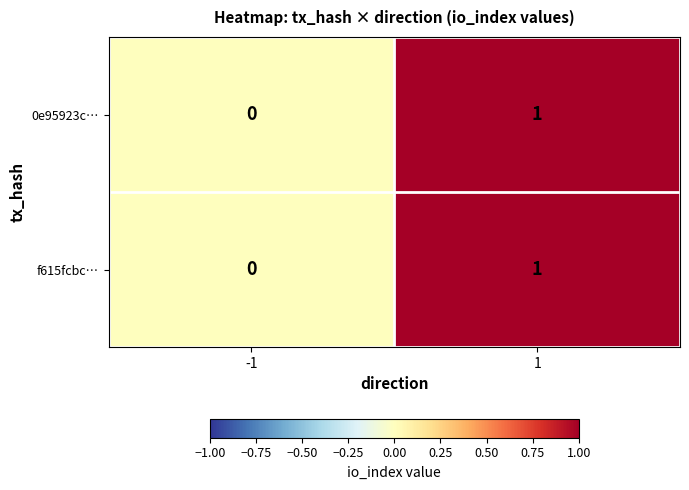

Reading right to left, extract all data points from this chart.

0e95923c…: 1=1	-1=0
f615fcbc…: 1=1	-1=0